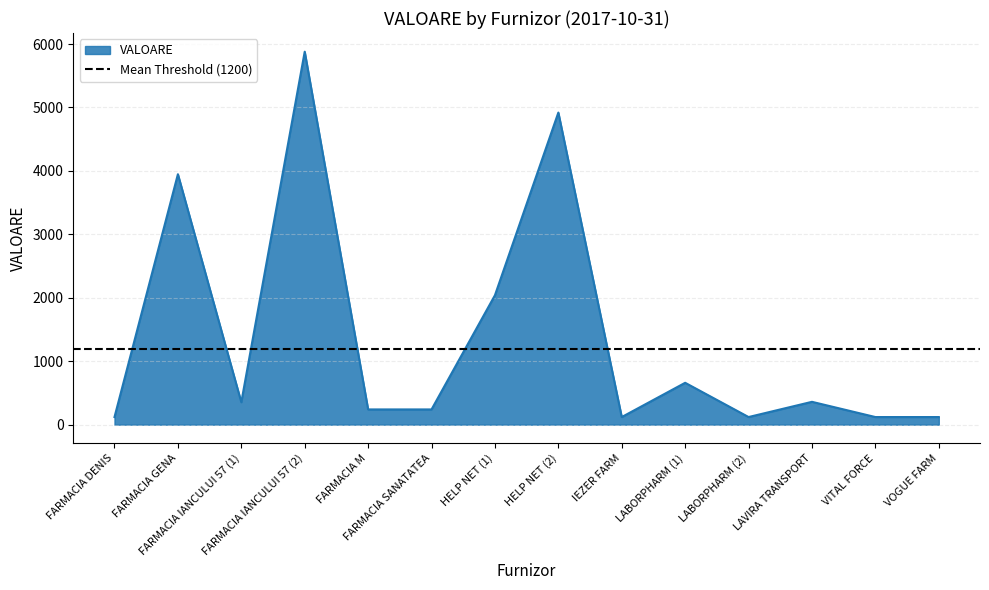

What is the label of the 4th point from the right?

LABORPHARM (2)